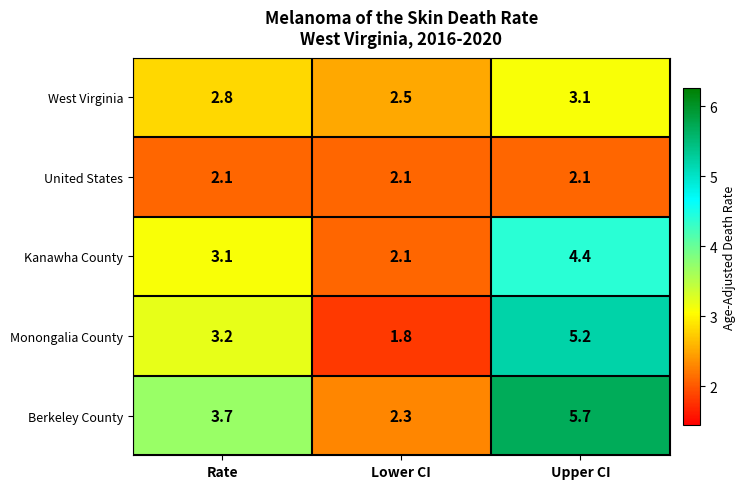

What is the sum of all Monongalia County values?

10.2